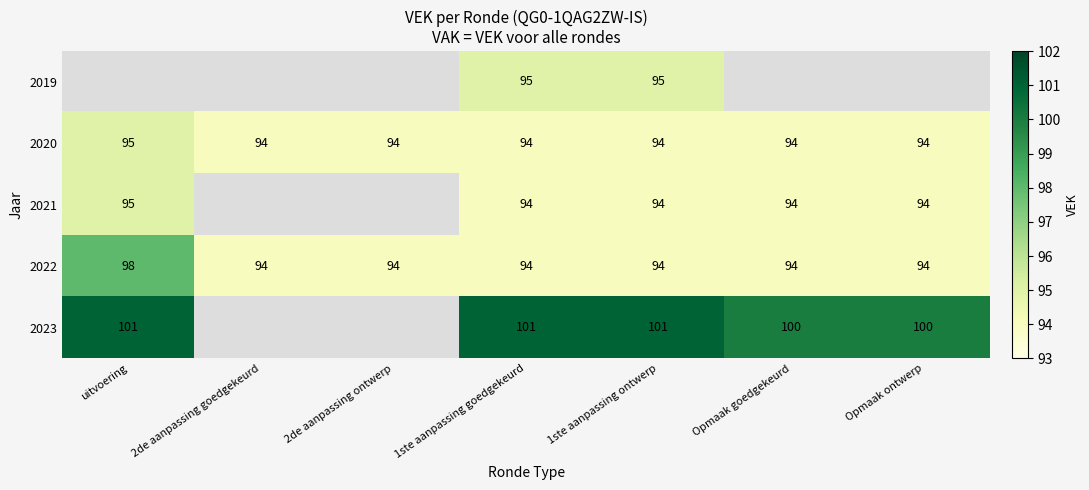

How many data points in 2022 are above 94?

1